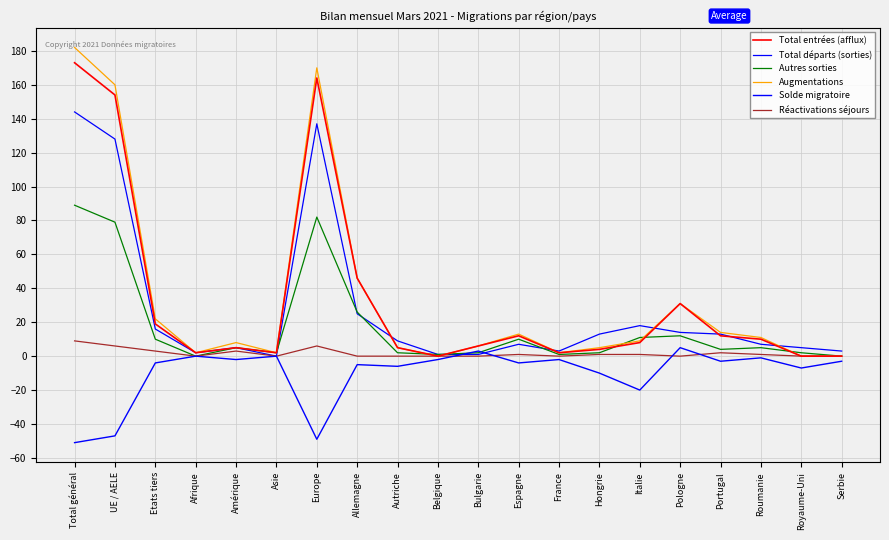

Reading left to right, extract all data points from this chart.

Total entrées (afflux): Total général=173	UE / AELE=154	Etats tiers=19	Afrique=2	Amérique=5	Asie=2	Europe=164	Allemagne=46	Autriche=5	Belgique=0	Bulgarie=6	Espagne=12	France=2	Hongrie=4	Italie=8	Pologne=31	Portugal=12	Roumanie=10	Royaume-Uni=0	Serbie=0
Total départs (sorties): Total général=144	UE / AELE=128	Etats tiers=16	Afrique=2	Amérique=5	Asie=0	Europe=137	Allemagne=25	Autriche=9	Belgique=1	Bulgarie=1	Espagne=7	France=3	Hongrie=13	Italie=18	Pologne=14	Portugal=13	Roumanie=7	Royaume-Uni=5	Serbie=3
Autres sorties: Total général=89	UE / AELE=79	Etats tiers=10	Afrique=0	Amérique=5	Asie=2	Europe=82	Allemagne=26	Autriche=2	Belgique=1	Bulgarie=2	Espagne=10	France=1	Hongrie=2	Italie=11	Pologne=12	Portugal=4	Roumanie=5	Royaume-Uni=2	Serbie=0
Augmentations: Total général=182	UE / AELE=160	Etats tiers=22	Afrique=2	Amérique=8	Asie=2	Europe=170	Allemagne=46	Autriche=5	Belgique=0	Bulgarie=6	Espagne=13	France=2	Hongrie=5	Italie=9	Pologne=31	Portugal=14	Roumanie=11	Royaume-Uni=0	Serbie=0
Solde migratoire: Total général=-51	UE / AELE=-47	Etats tiers=-4	Afrique=0	Amérique=-2	Asie=0	Europe=-49	Allemagne=-5	Autriche=-6	Belgique=-2	Bulgarie=3	Espagne=-4	France=-2	Hongrie=-10	Italie=-20	Pologne=5	Portugal=-3	Roumanie=-1	Royaume-Uni=-7	Serbie=-3
Réactivations séjours: Total général=9	UE / AELE=6	Etats tiers=3	Afrique=0	Amérique=3	Asie=0	Europe=6	Allemagne=0	Autriche=0	Belgique=0	Bulgarie=0	Espagne=1	France=0	Hongrie=1	Italie=1	Pologne=0	Portugal=2	Roumanie=1	Royaume-Uni=0	Serbie=0